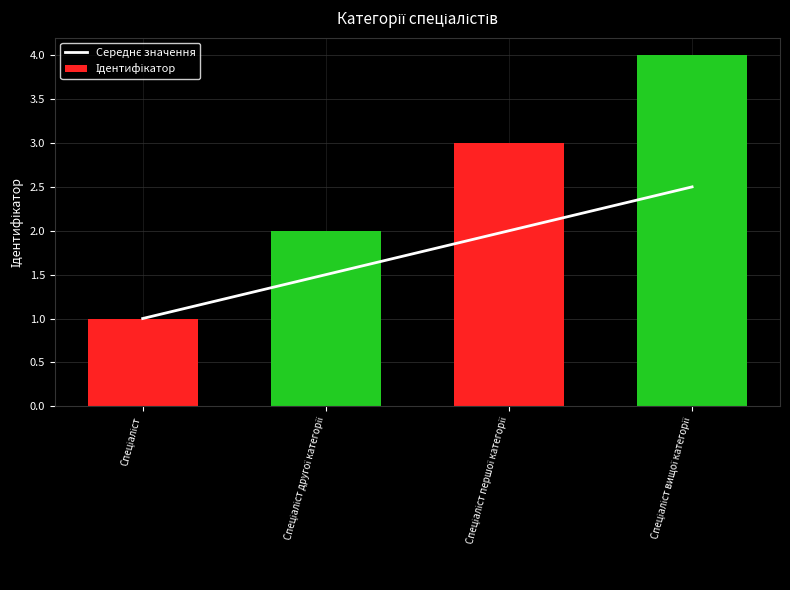

What are all the series names shown in the legend?

Середнє значення, Ідентифікатор